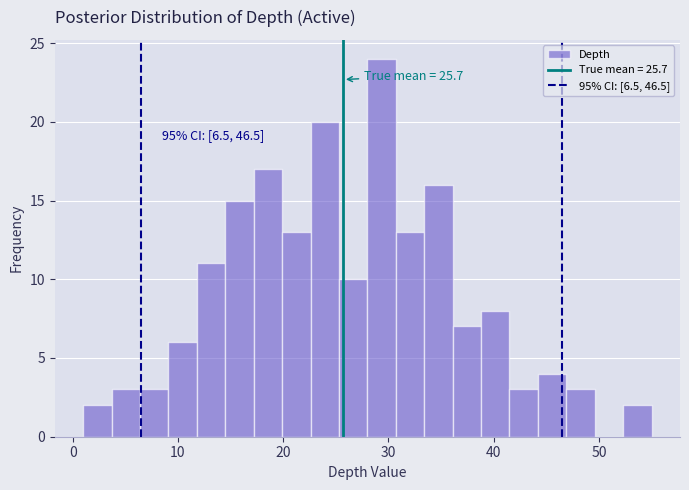

Read against the x-axis, roughly where is the centre of the tallest bar?

29